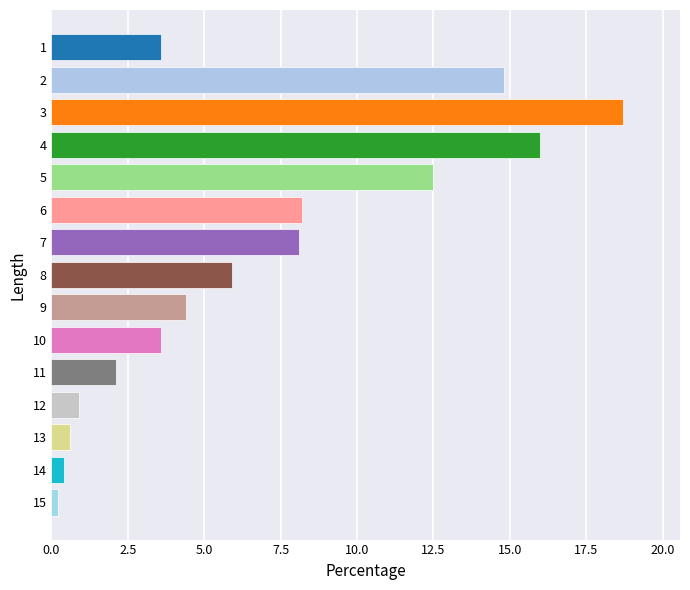

What is the value of the 2nd bar from the top?

14.8